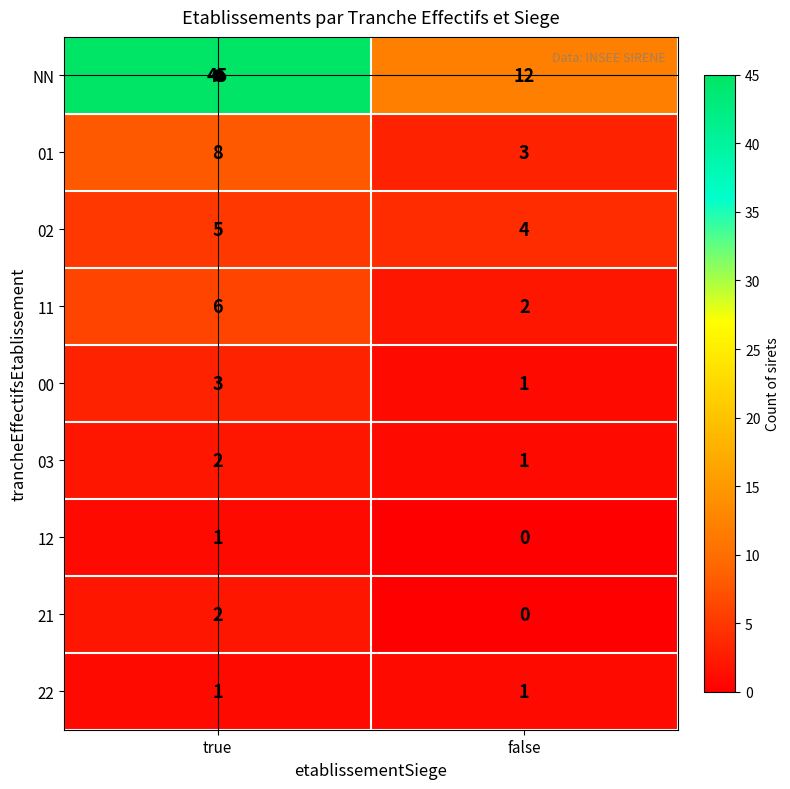

List the labels in order of NN value, smallest first.

false, true